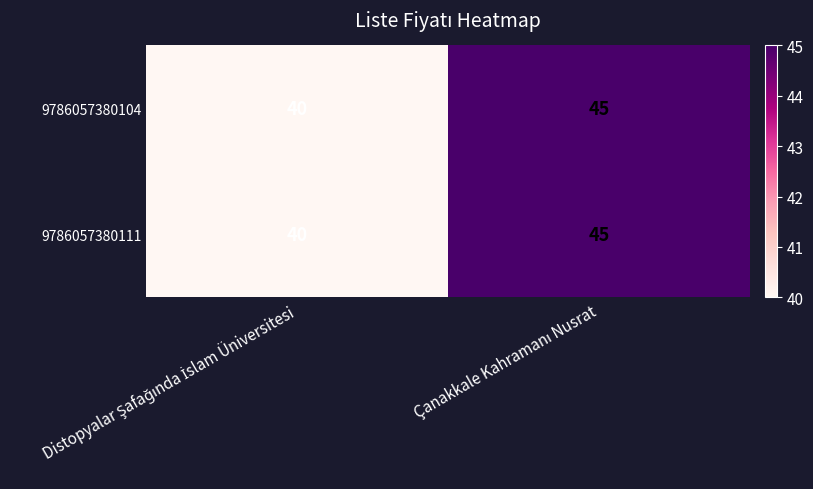

How many categories are shown in the chart?

2